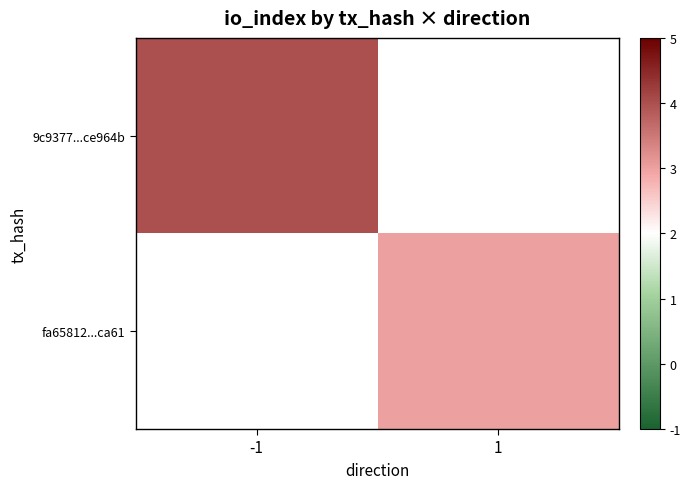

At which label is 9c9377...ce964b closest to 4?

-1